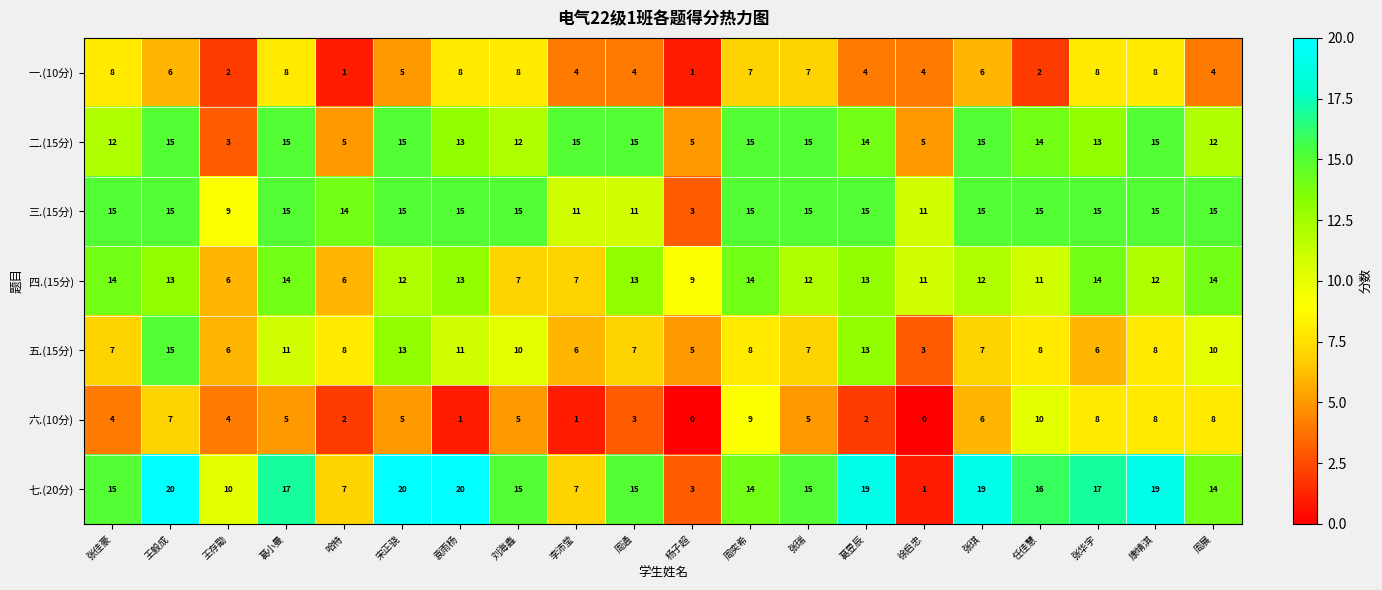

The value of 七.(20分) at 周通 is 8. True or false?

False